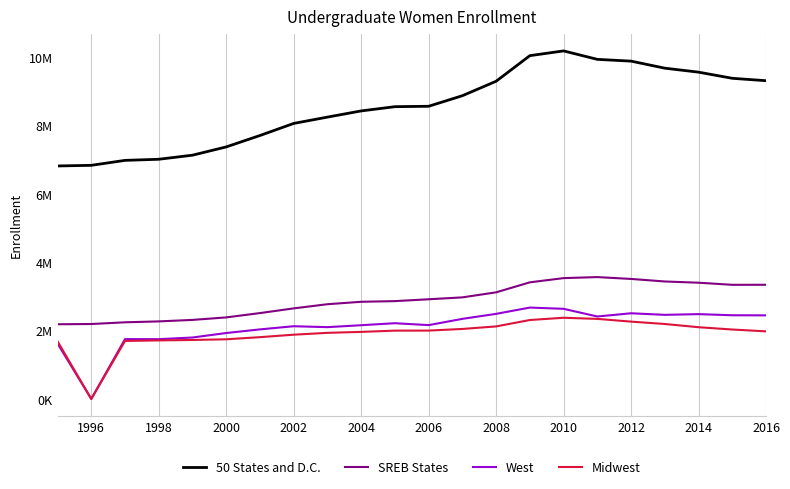

How many interior local peaks does the 50 States and D.C. series have?

1